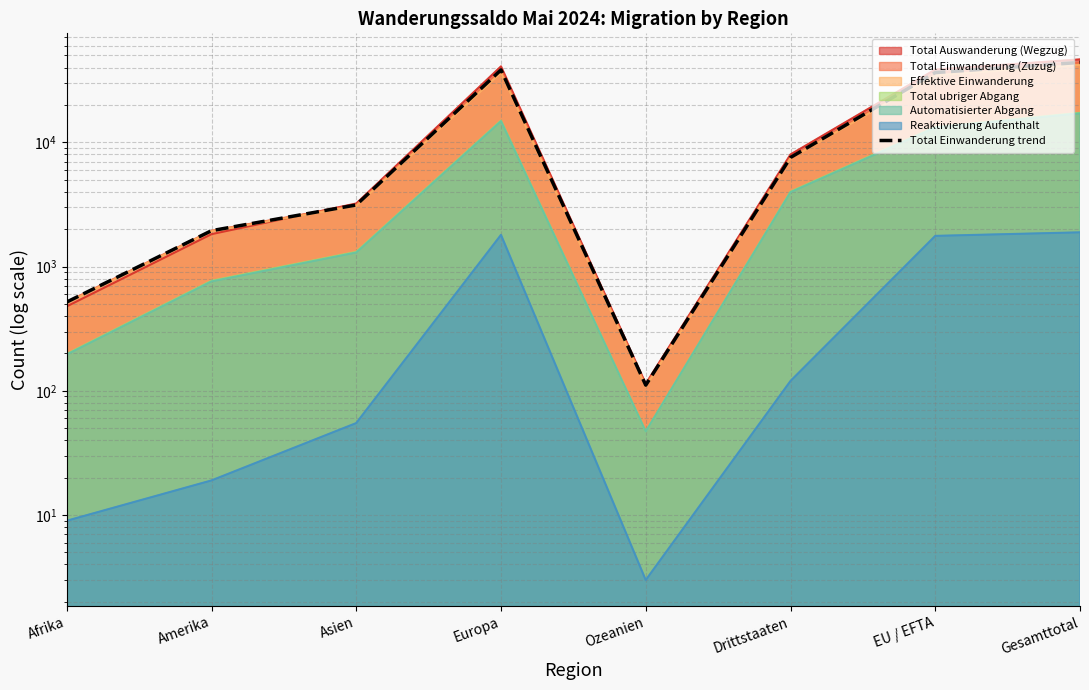

Read the value at EU / EFTA, to the nearest 100.

36400